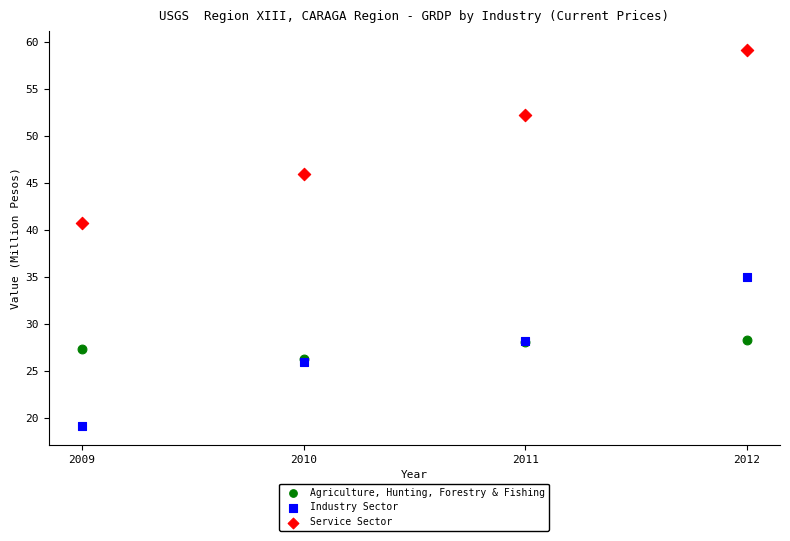

Across all series, what Y value is closest to 39?

40.7